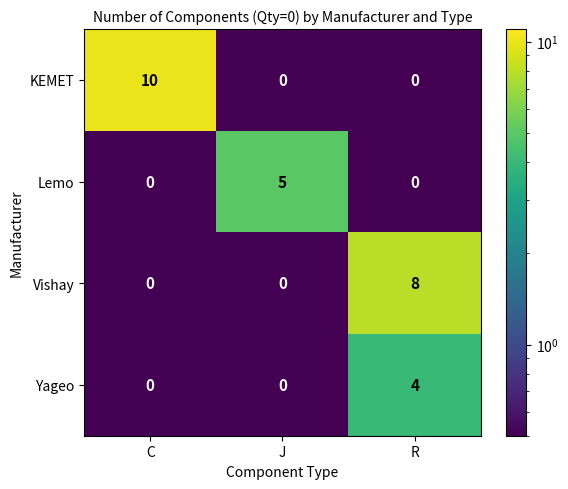

Reading left to right, list all the values displayed in this chart.

KEMET: C=10	J=0	R=0
Lemo: C=0	J=5	R=0
Vishay: C=0	J=0	R=8
Yageo: C=0	J=0	R=4